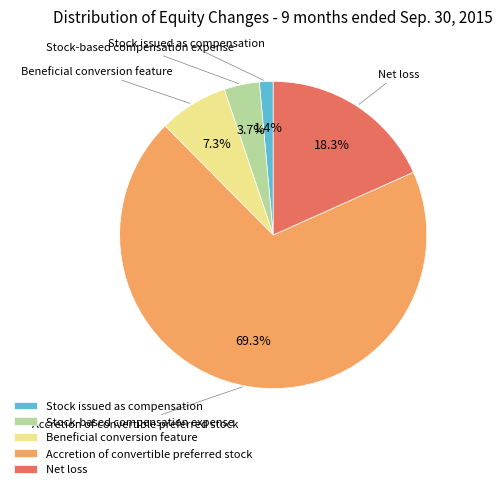

To the nearest percent, what portion does Stock issued as compensation represent?

1%